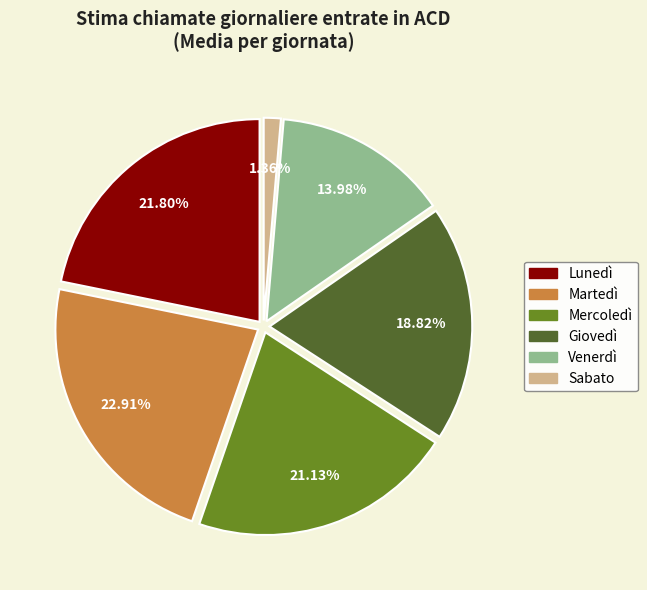

How much of the chart is everything except Venerdì?

86.0%